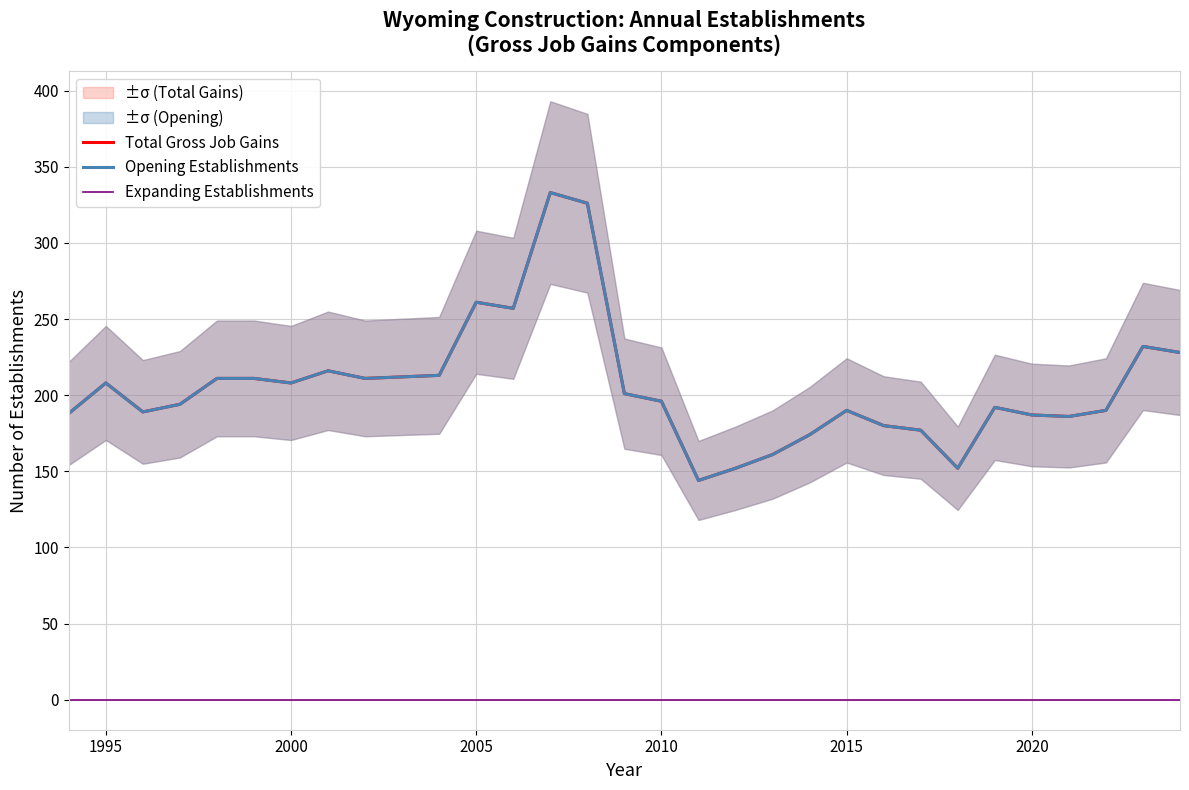

What is the sum of all Total Gross Job Gains values?

6380